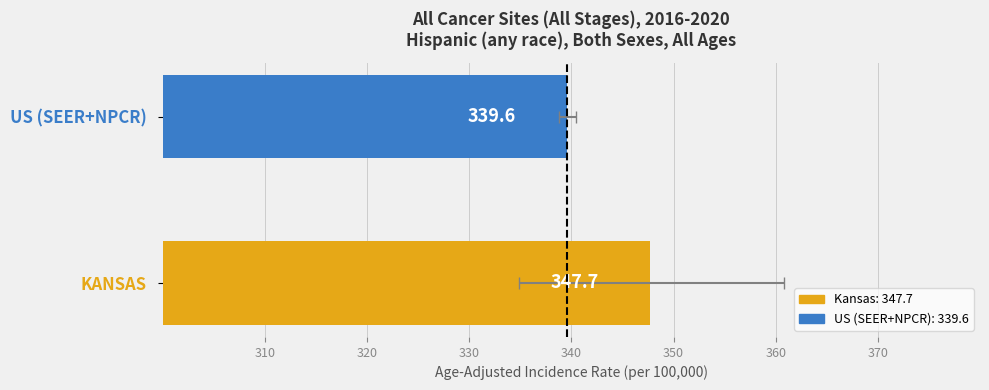

What is the value of the 1st bar from the left?

347.7